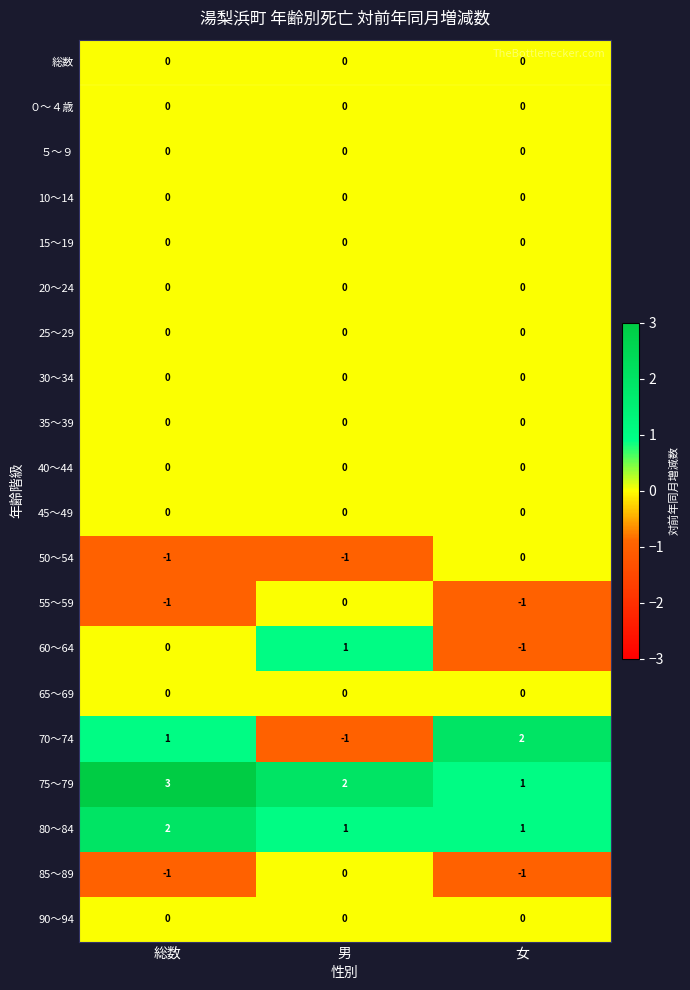

At which category is the sum across all series the highest?

総数